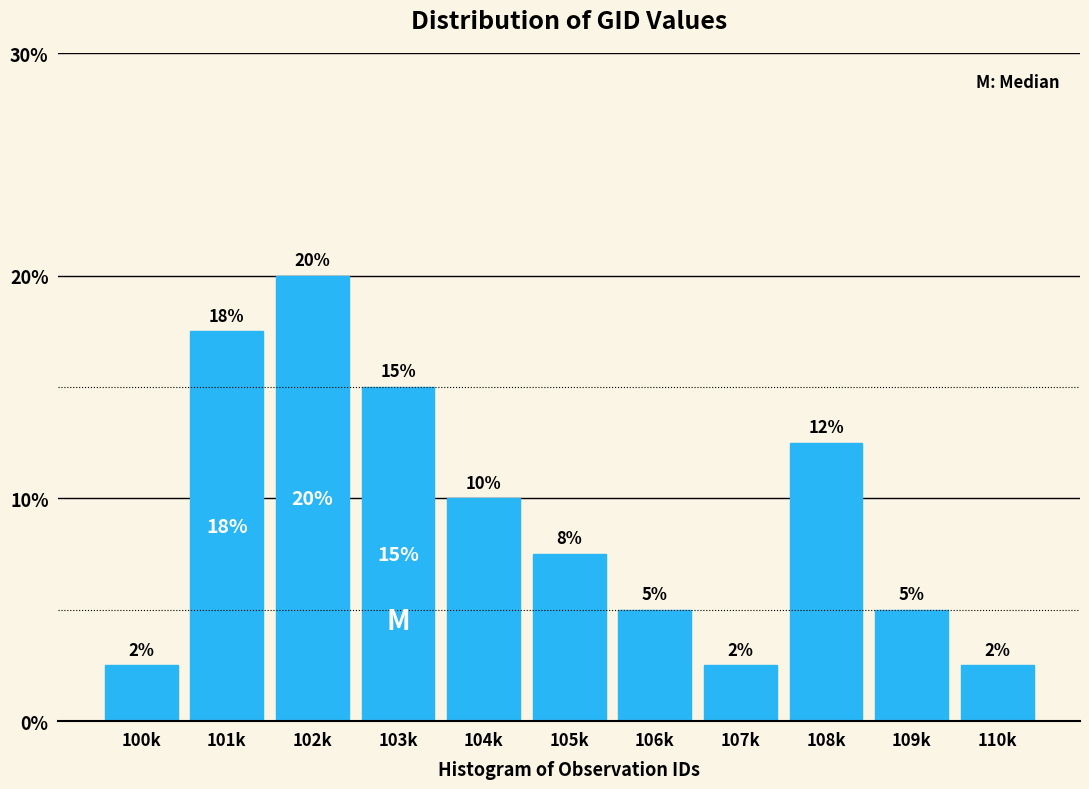

What is the label of the 9th bar from the left?

108k